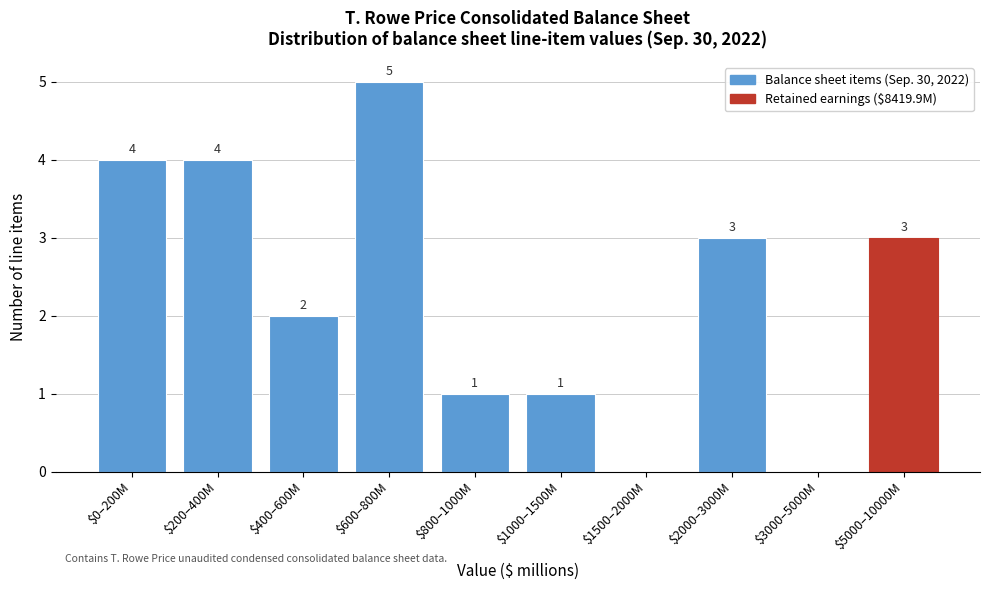

What is the maximum value shown in the chart?

5